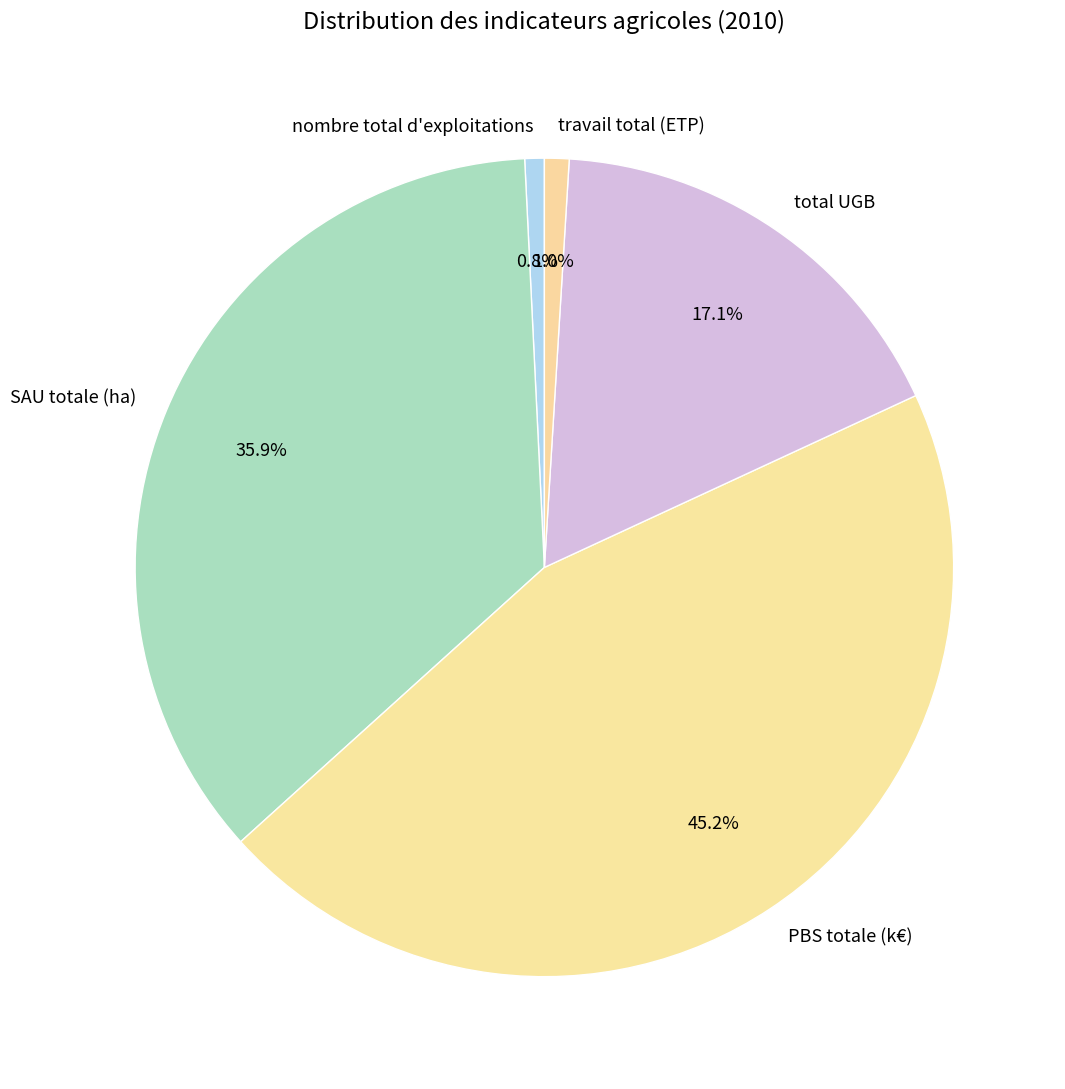

What is the ratio of the value at SAU totale (ha) to the value at PBS totale (k€)?

0.8